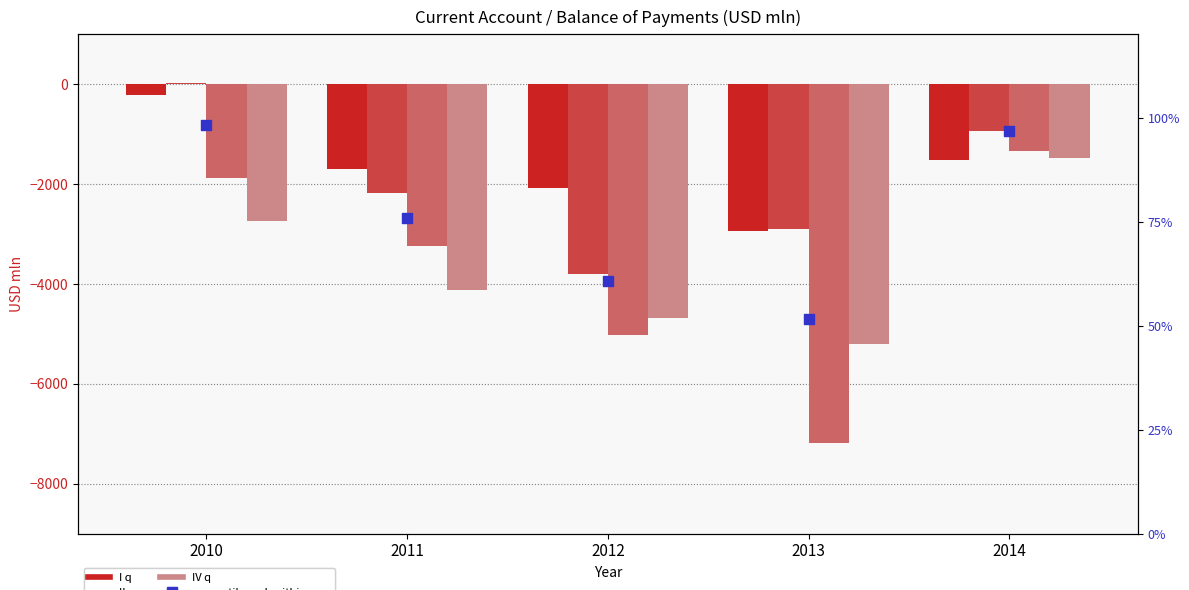

What is the total value across all series at 2012?

-15579